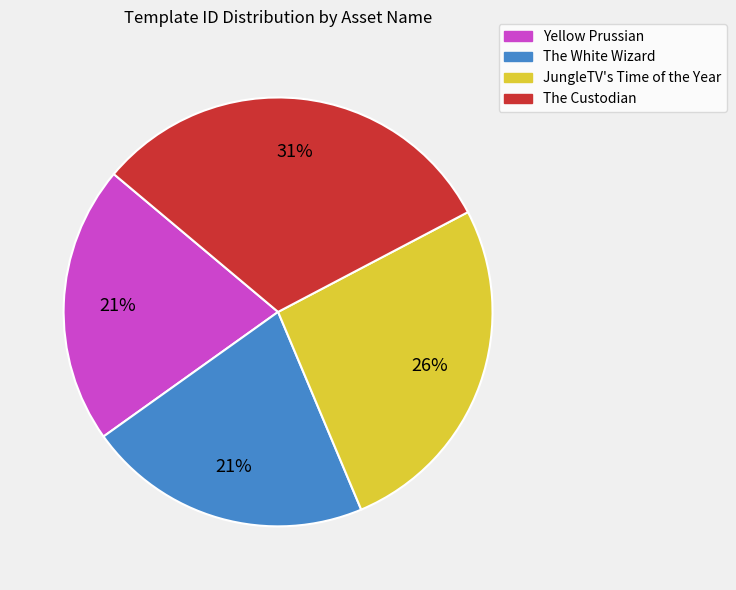

True or false: JungleTV's Time of the Year accounts for 26% of the total.

True